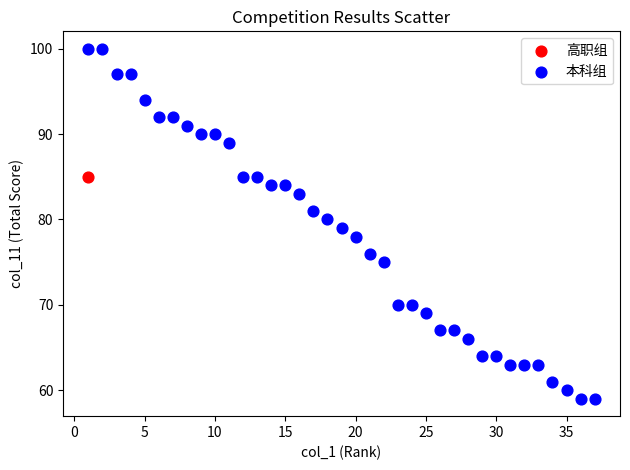

What are all the series names shown in the legend?

高职组, 本科组